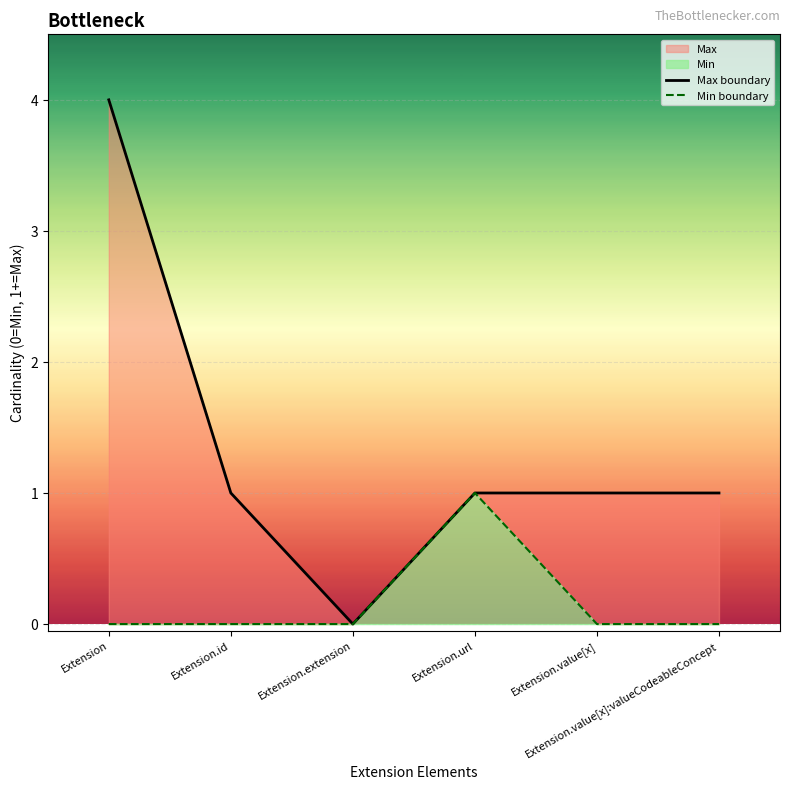

How many lines are shown in the chart?

2